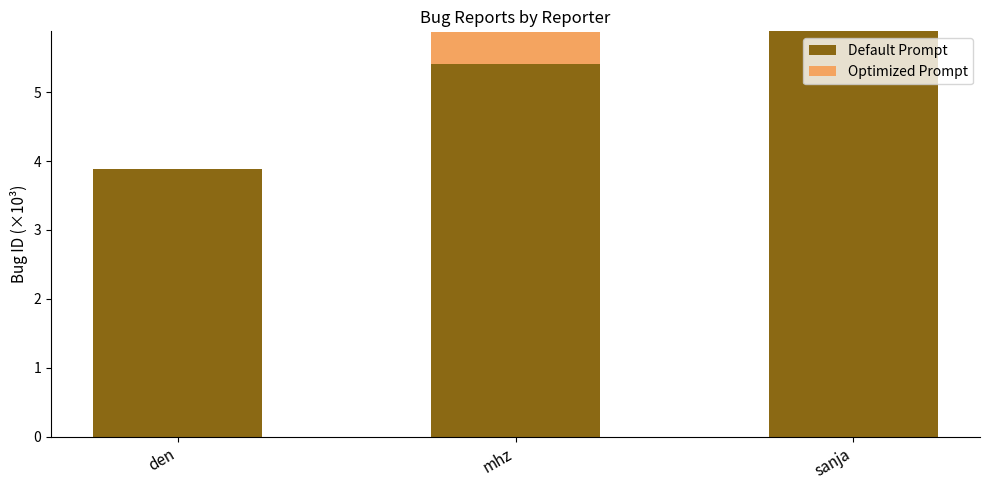

What is the sum of the Default Prompt values at sanja and den?

9.8